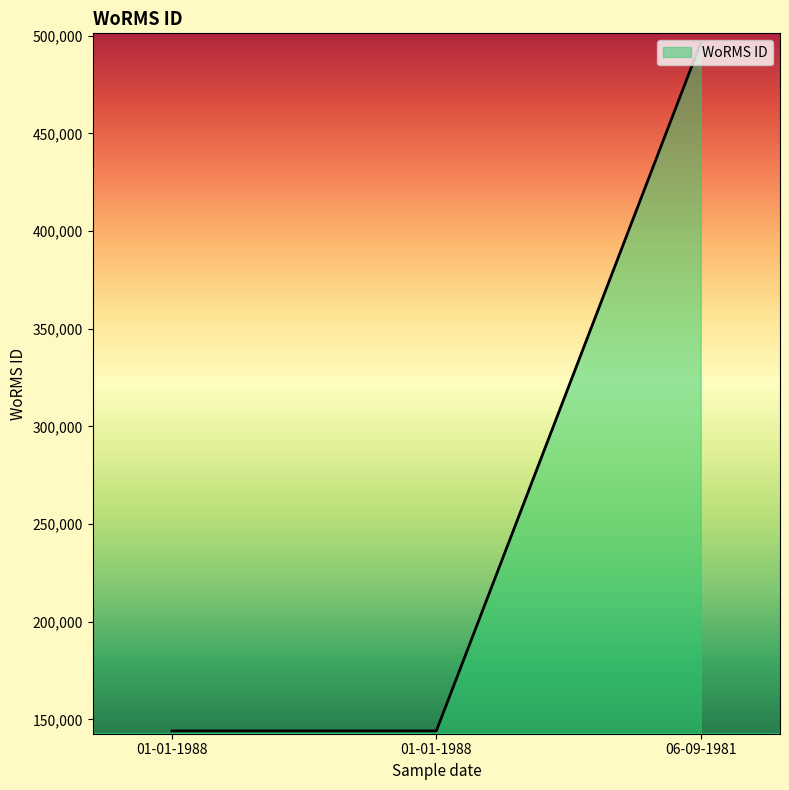

What is the ratio of the value at 06-09-1981 to the value at 01-01-1988?

3.4